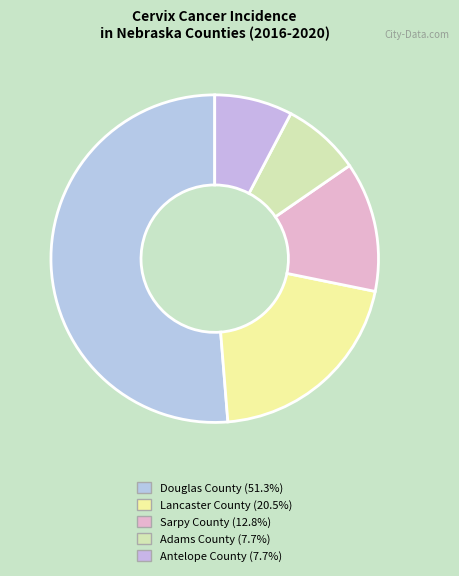

Between Douglas County and Sarpy County, which is larger?

Douglas County